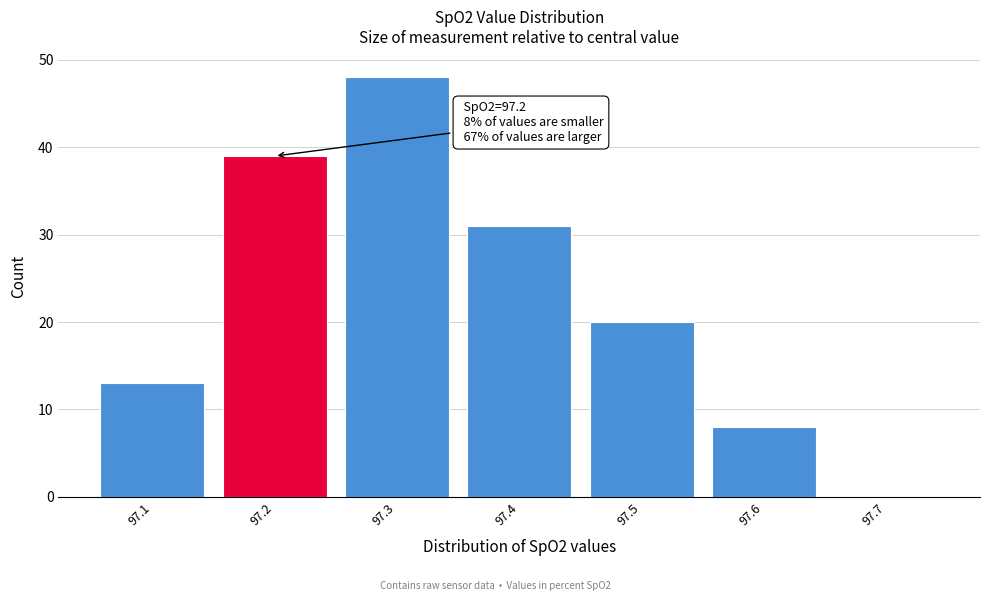

Which range on the x-axis has the tallest bar?

97.25 to 97.35